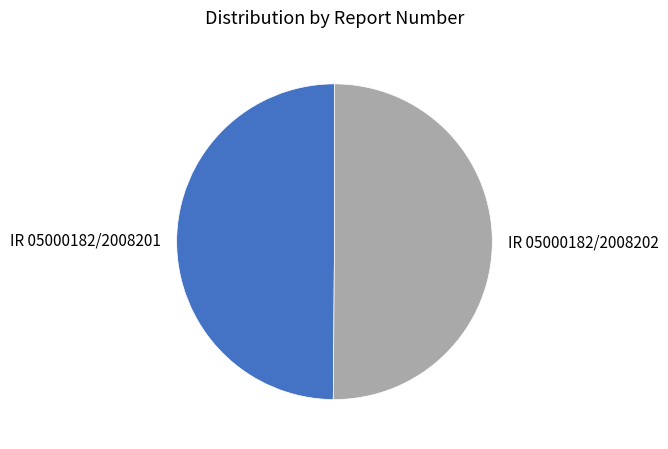

The IR 05000182/2008202 slice represents 60% of the pie. True or false?

False